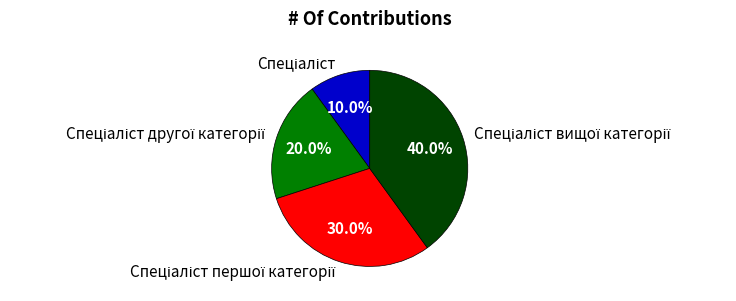

Is there a majority slice in this chart?

No